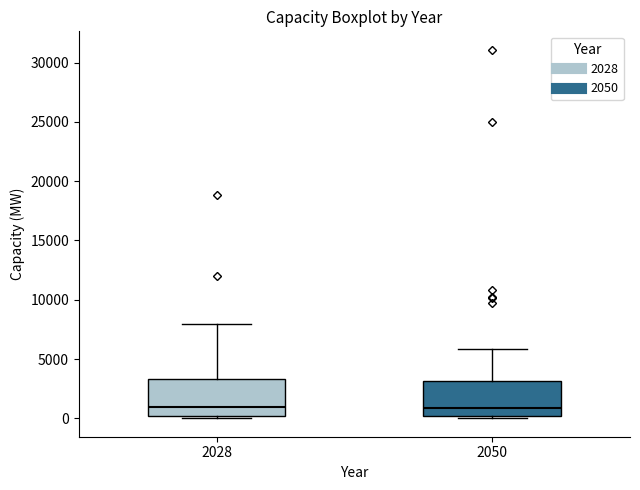

Reading left to right, read every box against the y-axis: the position of its median line, the range the box covers, and the ends of its whiskers. The values are not printed on the chart, so give them approximately, as read against the axis.

2028: median 1000, box 0 to 3500, whiskers 0 (just below the box's lower edge) to 8000
2050: median 1000, box 0 to 3000, whiskers 0 (just below the box's lower edge) to 6000